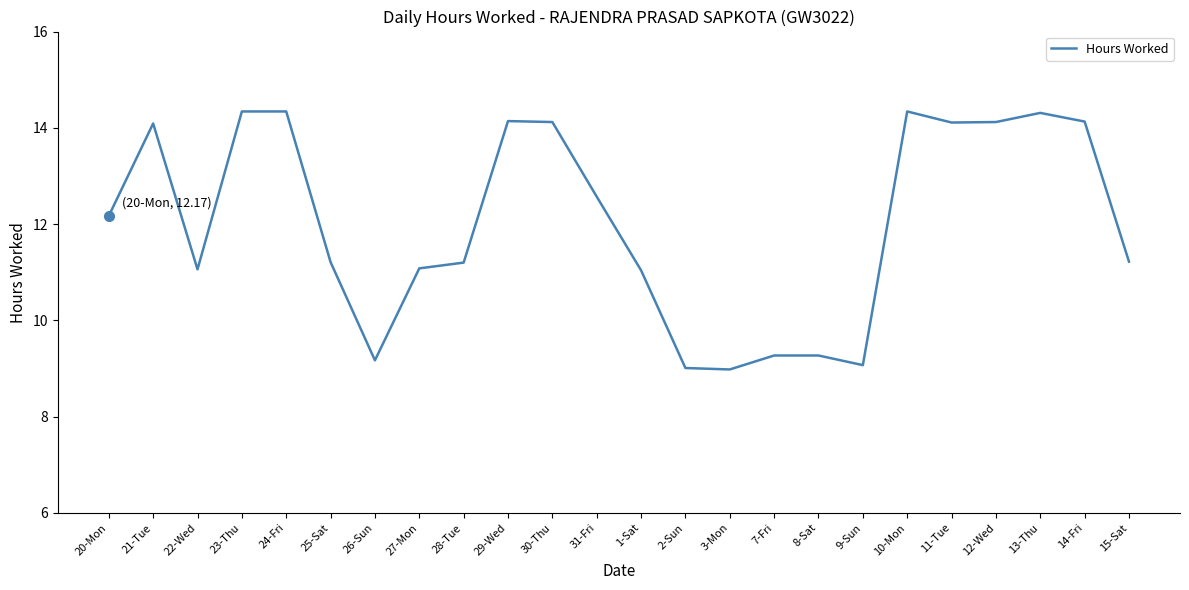

Approximately how many times larger is the value at 3-Mon compared to 13-Thu?

0.6